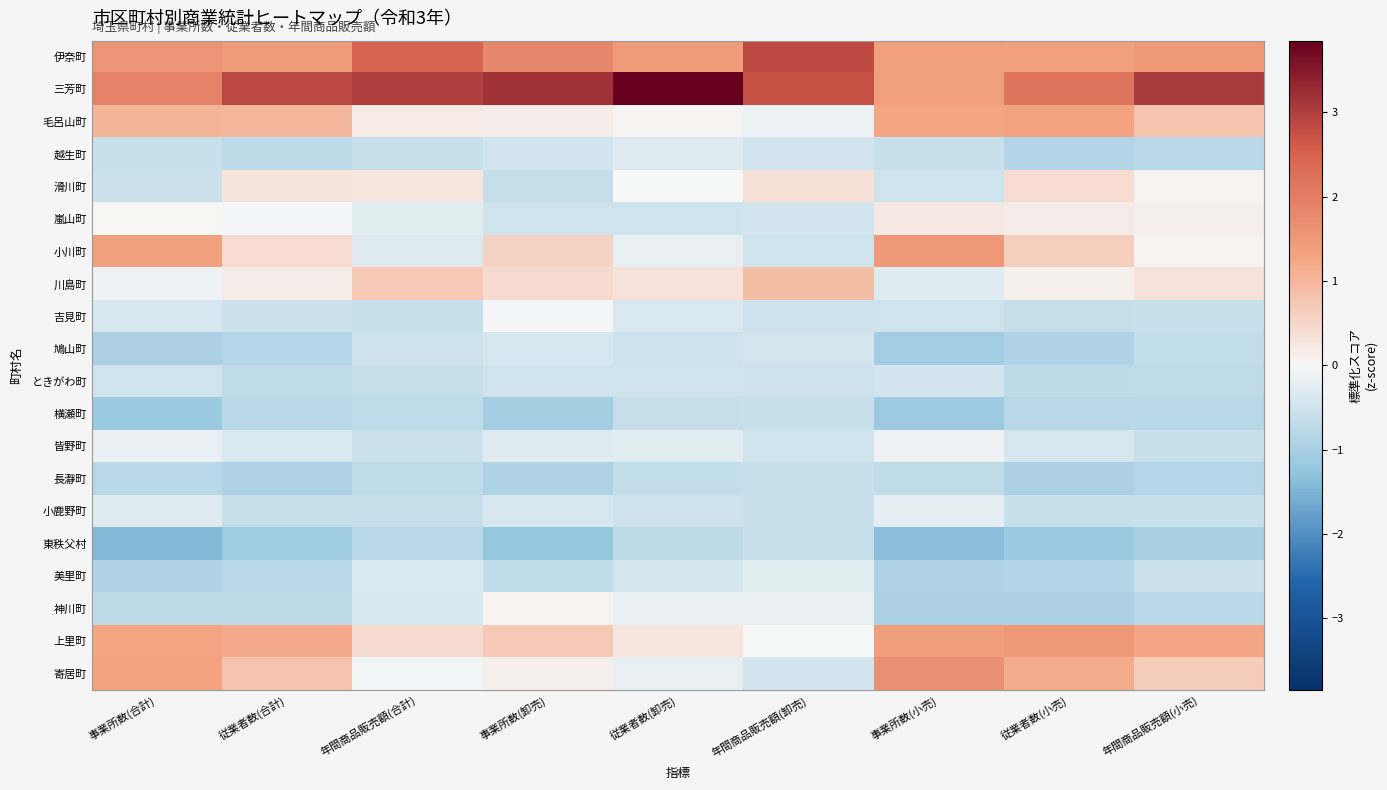

Which has a higher value, 従業者数(小売) or 事業所数(合計)?

事業所数(合計)